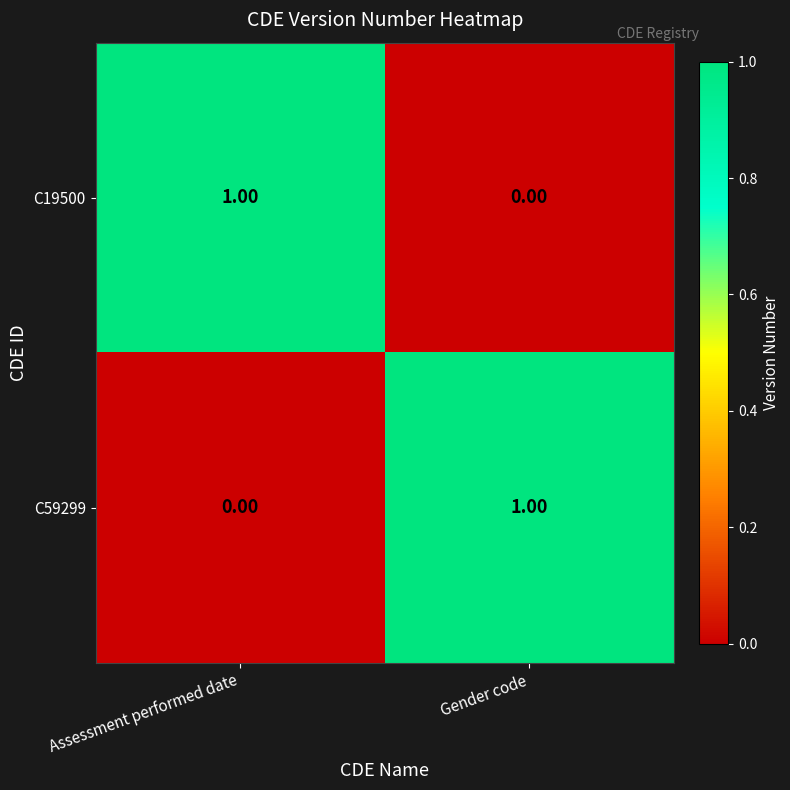

Rank the categories by C59299 value from highest to lowest.

Gender code, Assessment performed date